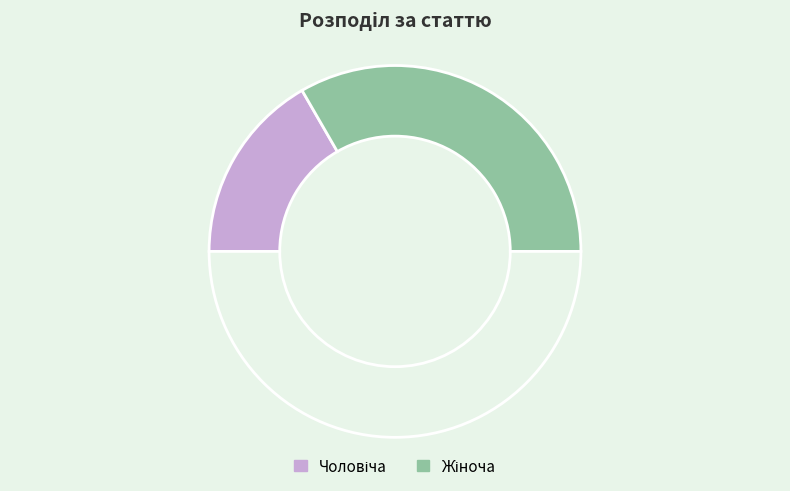

Which slice is the largest?

Жіноча